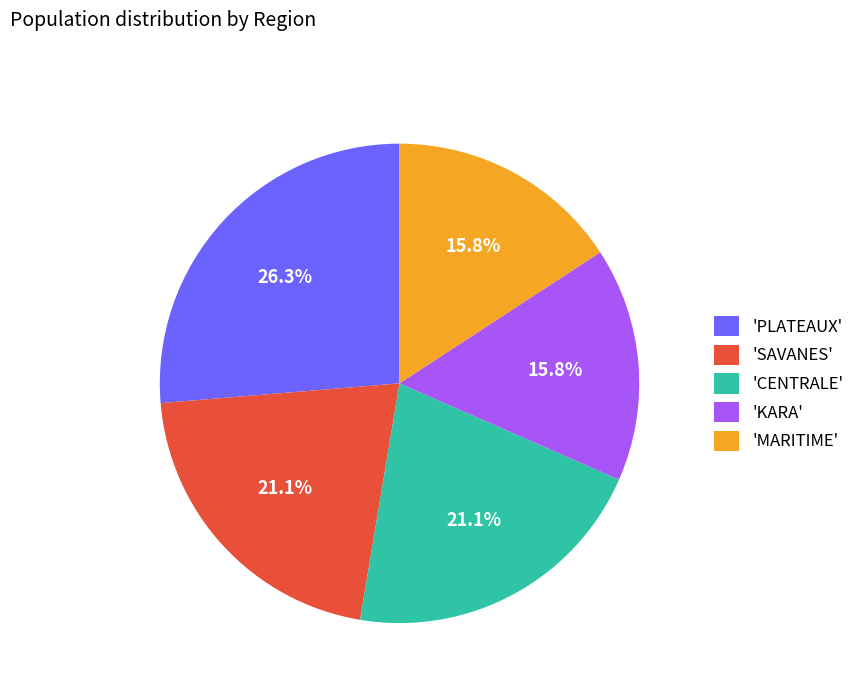

What is the largest slice in the pie chart?

'PLATEAUX'